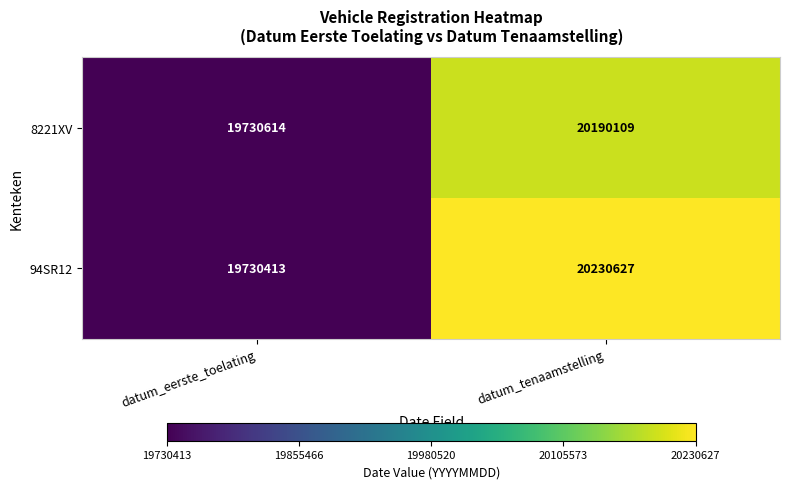

What value does the 8221XV series have at datum_eerste_toelating, to the nearest 50?

19730600